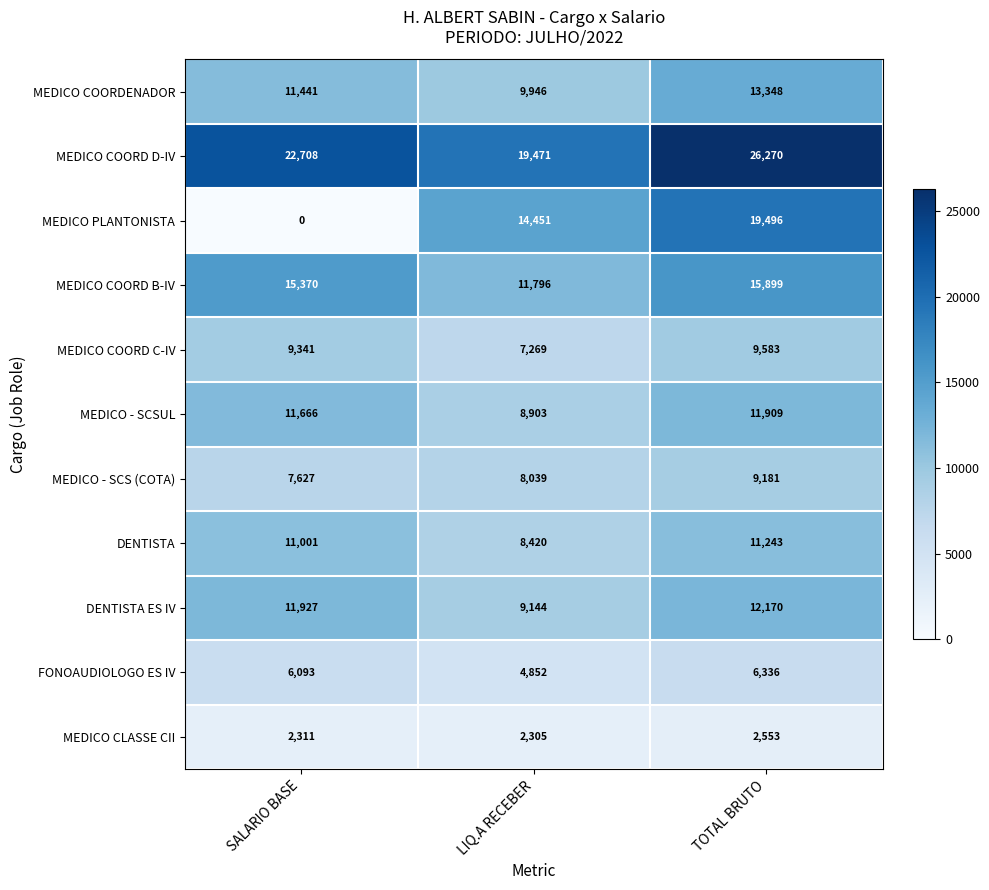

At which label is MEDICO COORD C-IV closest to 8426?

SALARIO BASE